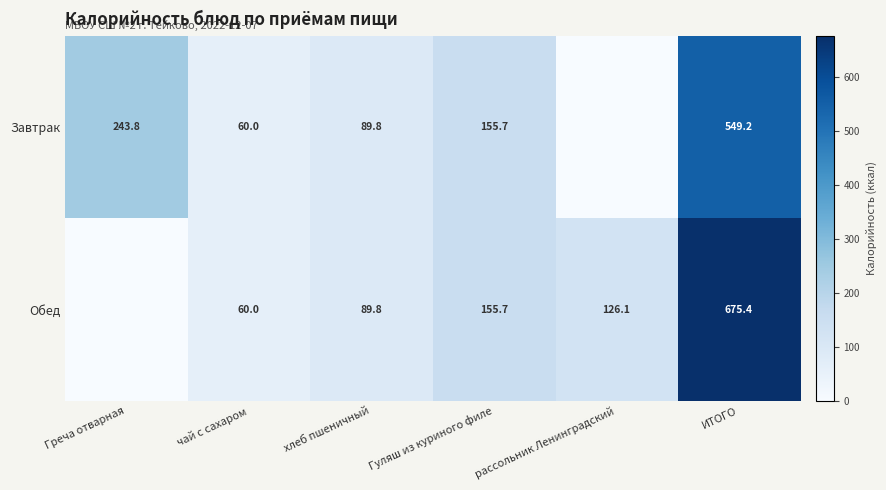

What is the difference between the Обед values at Гуляш из куриного филе and рассольник Ленинградский?

29.6